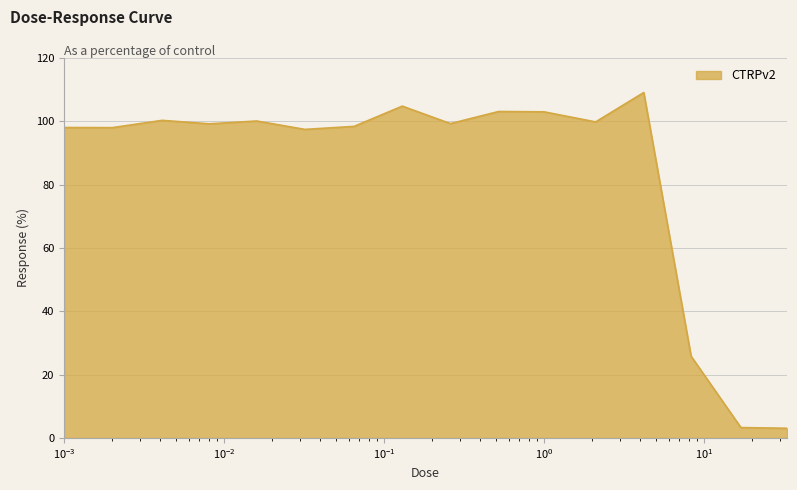

What is the difference between the maximum and minimum values?

106.0